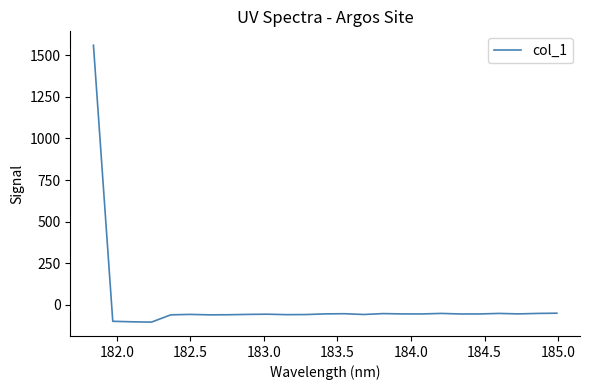

What is the greatest value displayed?

1560.0